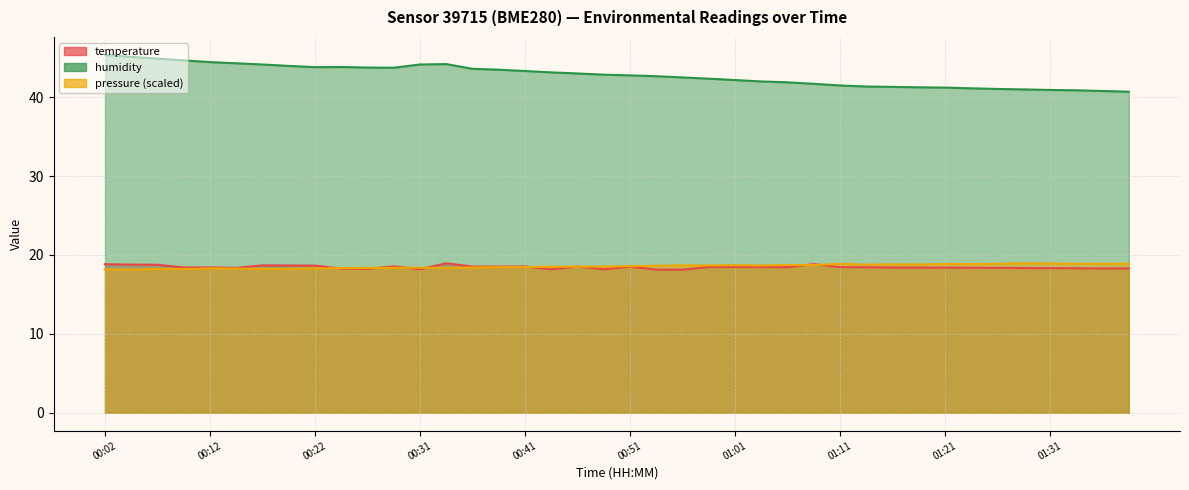

What is the total value across all series at 00:24?

62.1